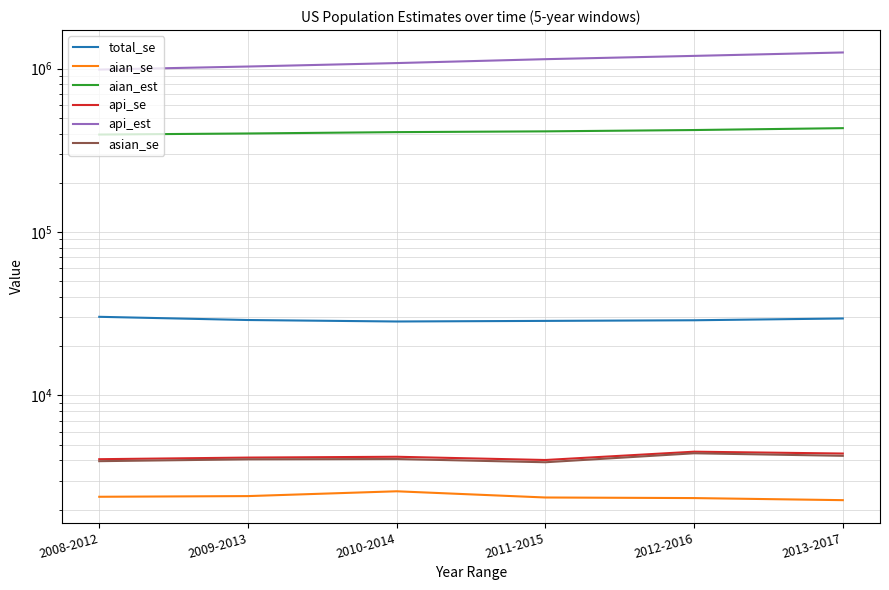

At which label does api_se reach its minimum?

2011-2015